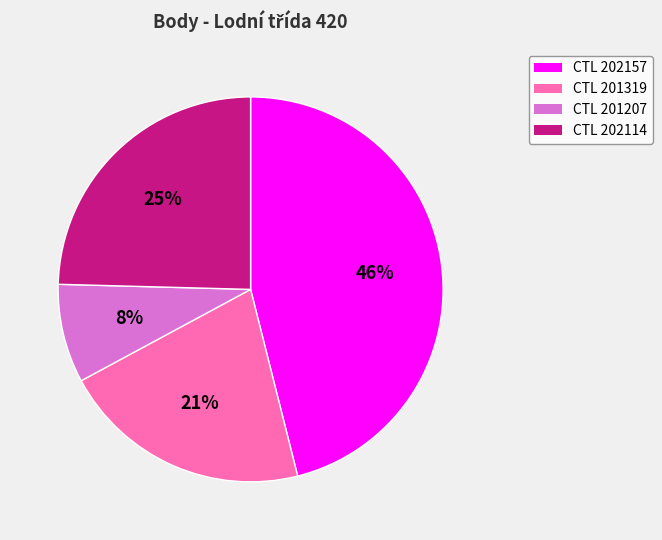

What is the smallest slice in the pie chart?

CTL 201207